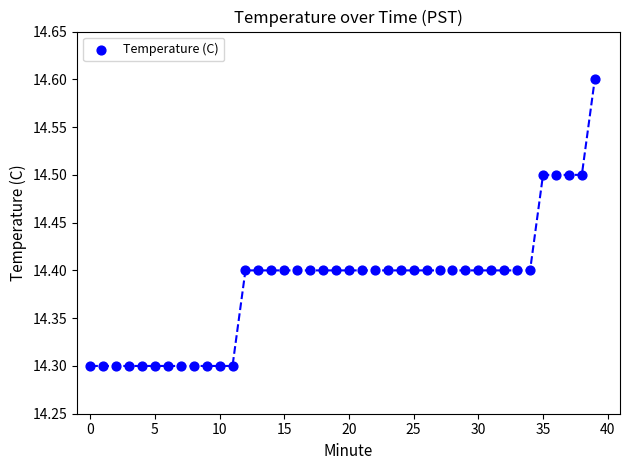

What is the range of Y values (max minus min)?

0.3